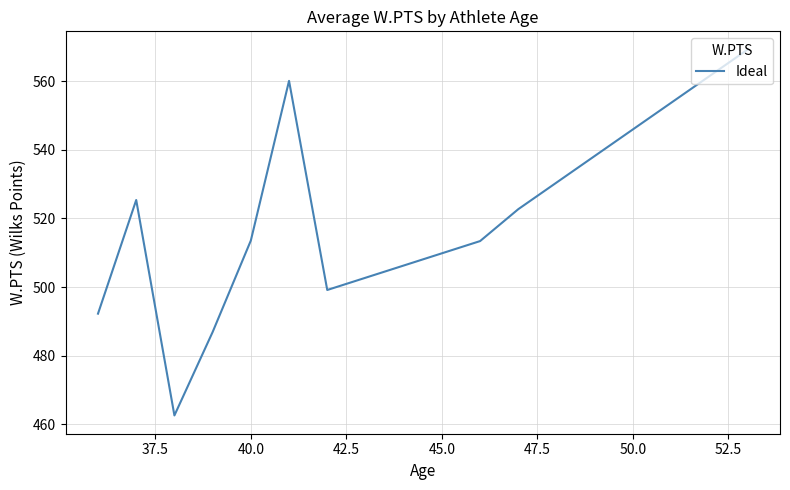

What is the difference between the maximum and minimum values?

106.5